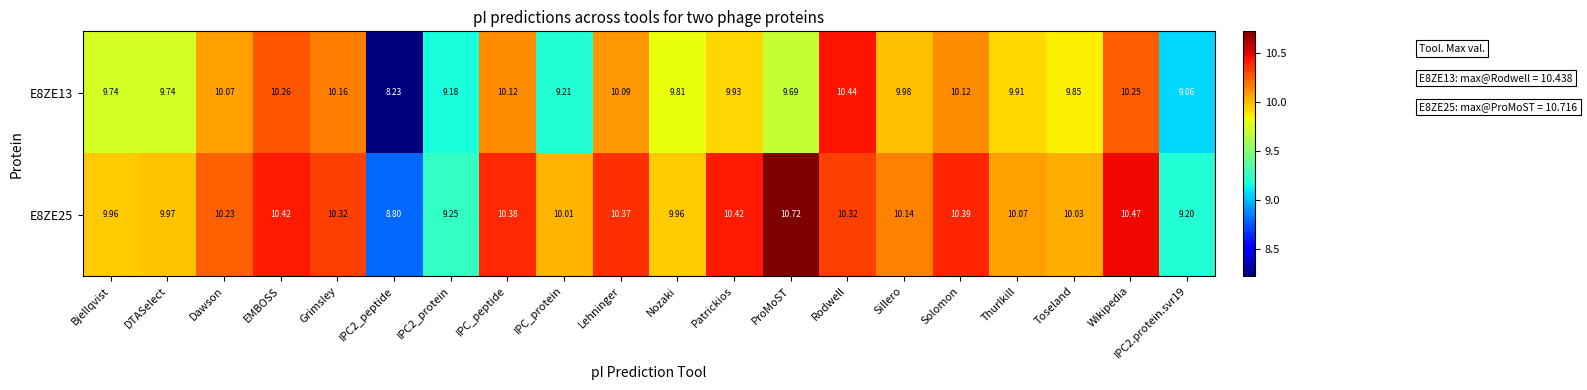

Is the value of E8ZE25 at Dawson greater than the value of E8ZE13 at Patrickios?

Yes